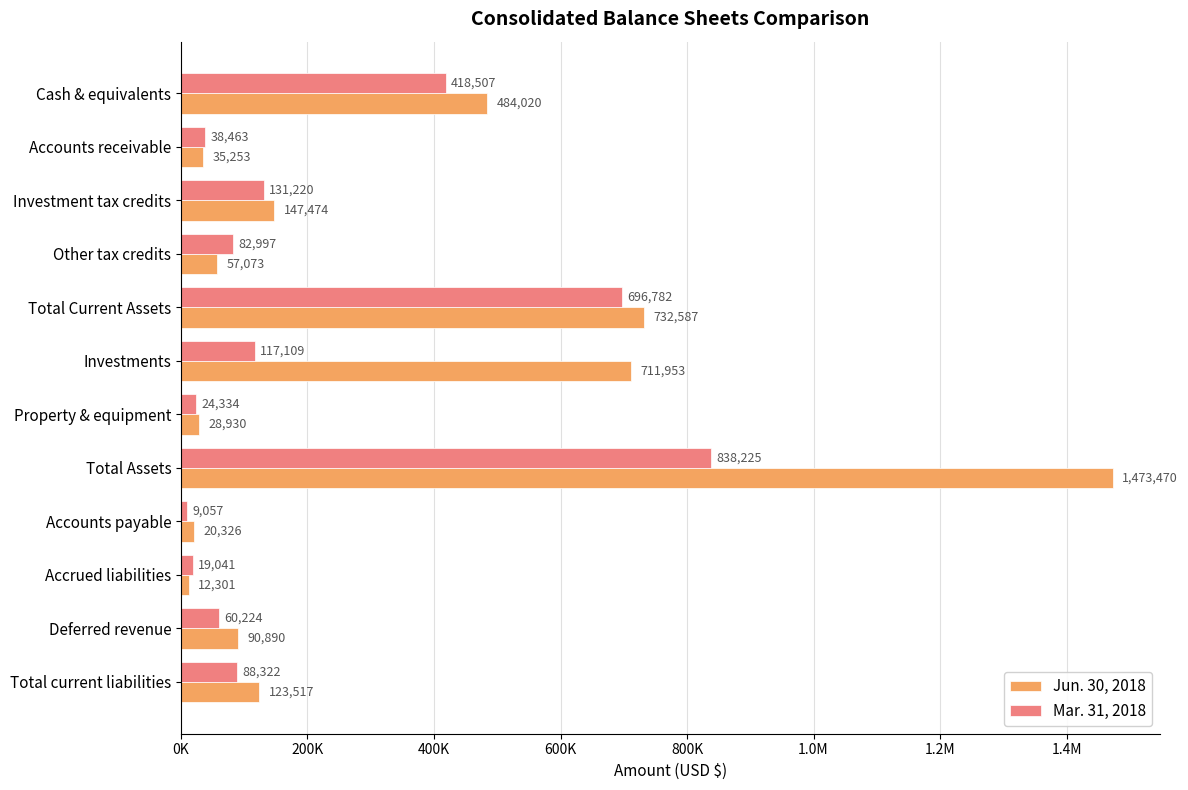

What are all the series names shown in the legend?

Jun. 30, 2018, Mar. 31, 2018